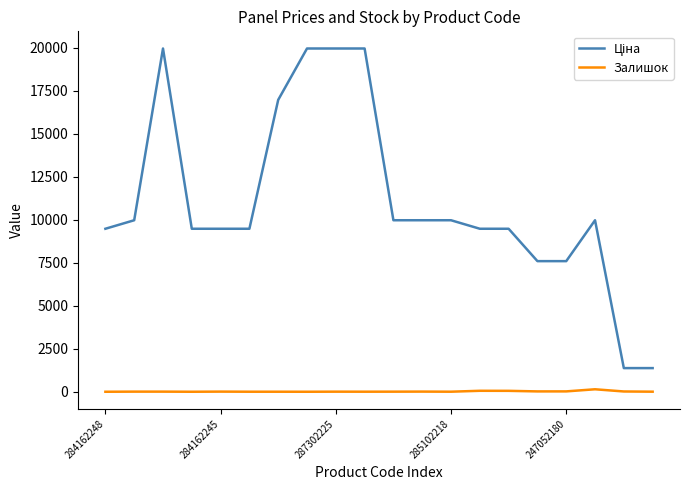

What is the greatest value displayed?

19964.2